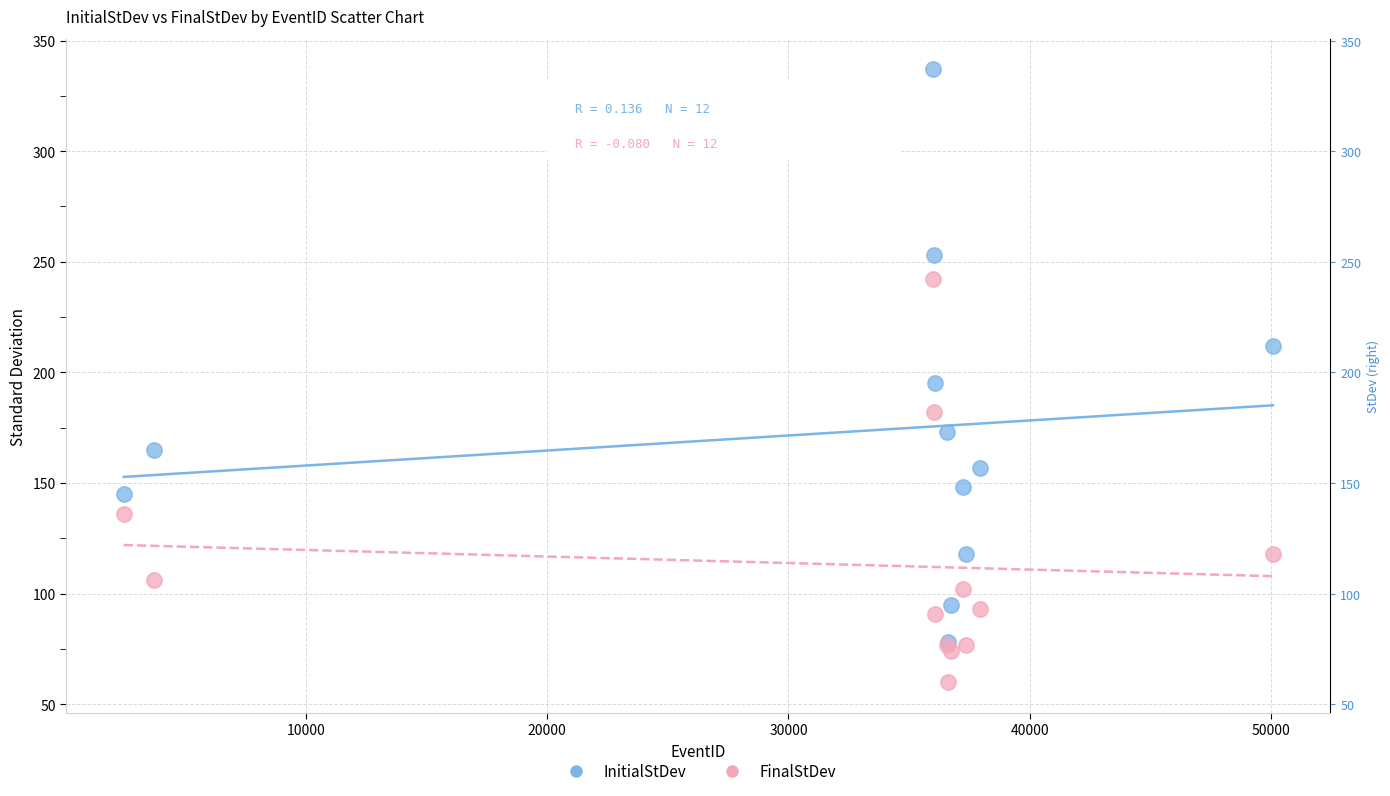

In the InitialStDev series, what Y value is closest to 207?

212